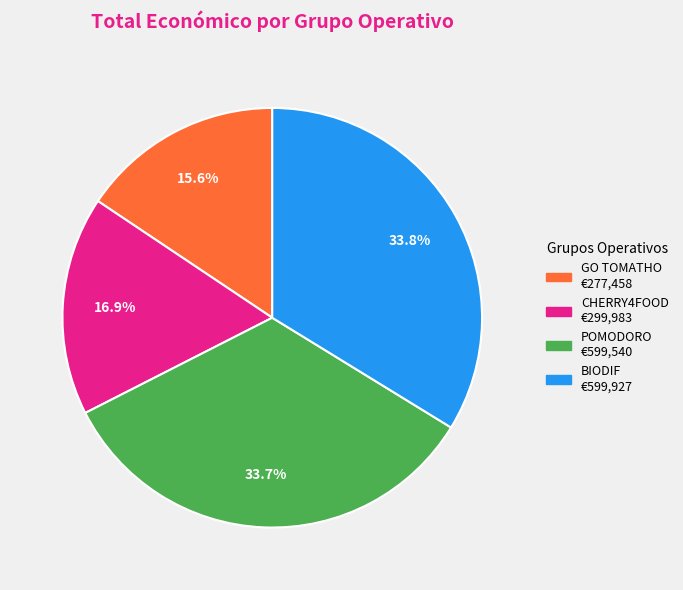

Does BIODIF represent more than half of the total?

No